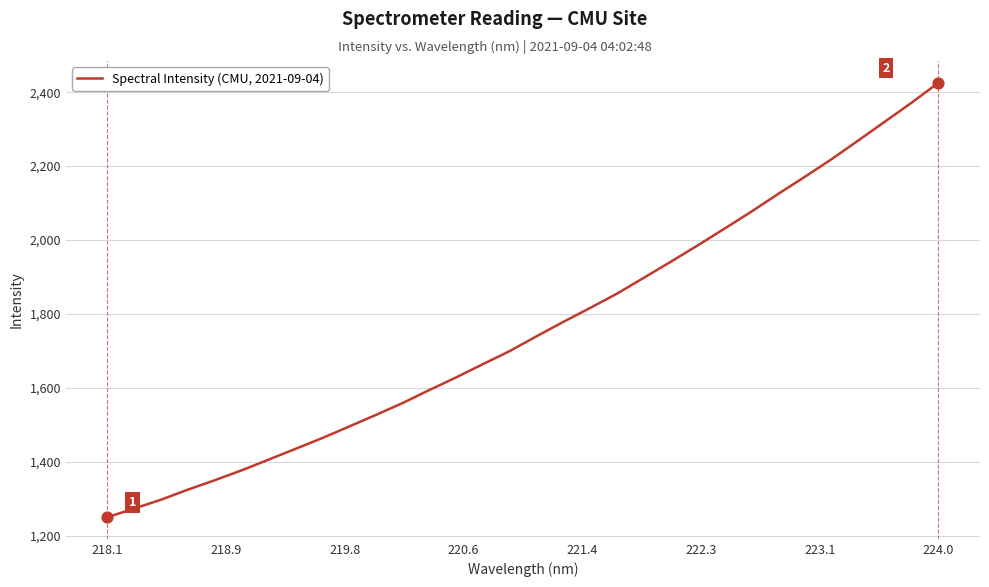

What is the greatest value displayed?

2425.5